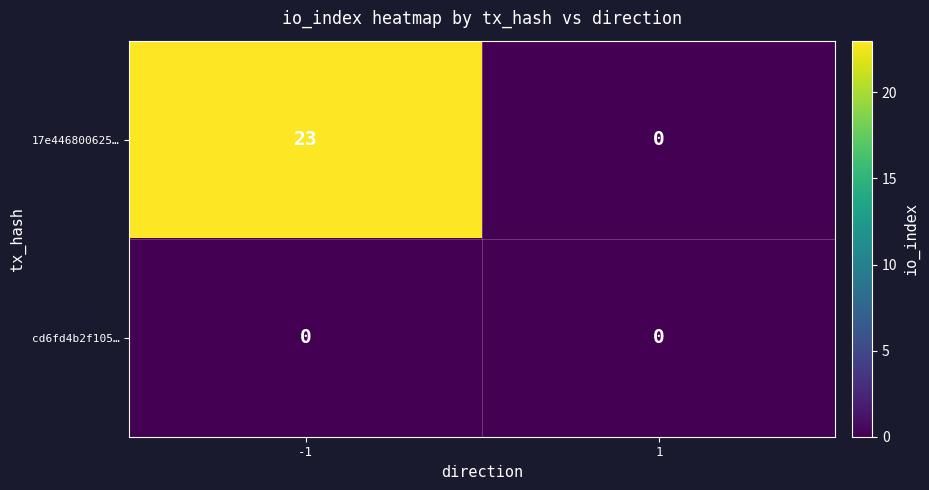

The cd6fd4b2f105… series shows 0 at -1. True or false?

True